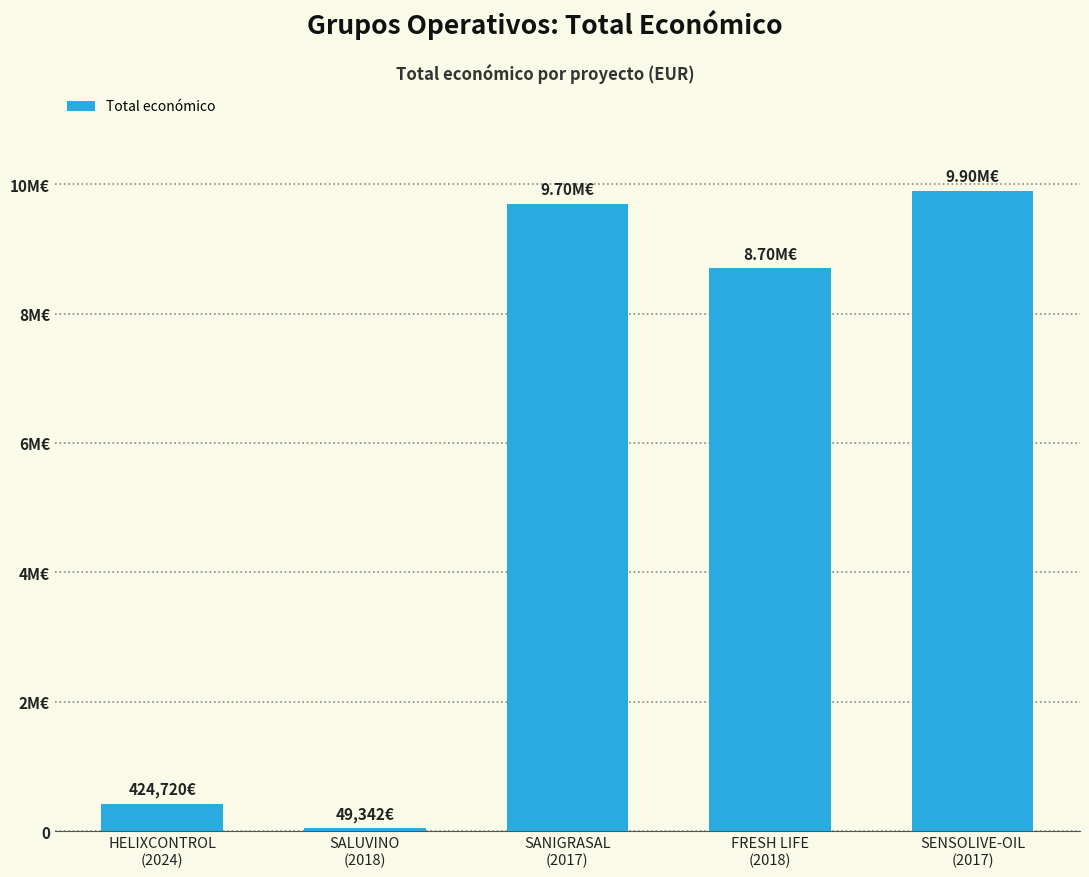

What is the change in value from HELIXCONTROL
(2024) to FRESH LIFE
(2018)?

+8276966